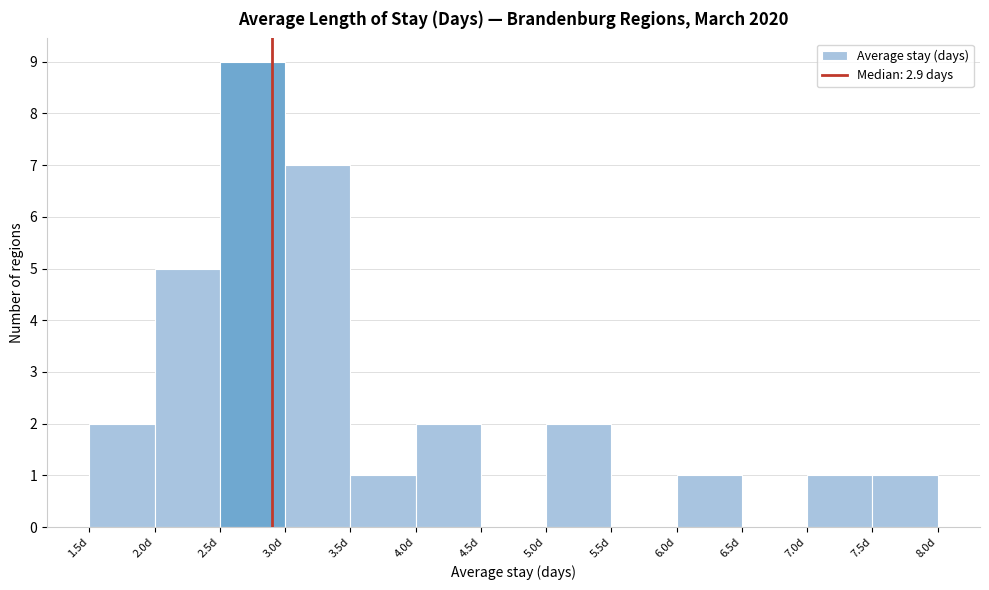

Reading left to right, transcribe this chart: for each bar, give the range it covers on the x-axis and its height. The values are not printed on the chart, so give them approximately, as read against the axis.

1.5 to 2.0: 2
2.0 to 2.5: 5
2.5 to 3.0: 9
3.0 to 3.5: 7
3.5 to 4.0: 1
4.0 to 4.5: 2
4.5 to 5.0: 0
5.0 to 5.5: 2
5.5 to 6.0: 0
6.0 to 6.5: 1
6.5 to 7.0: 0
7.0 to 7.5: 1
7.5 to 8.0: 1